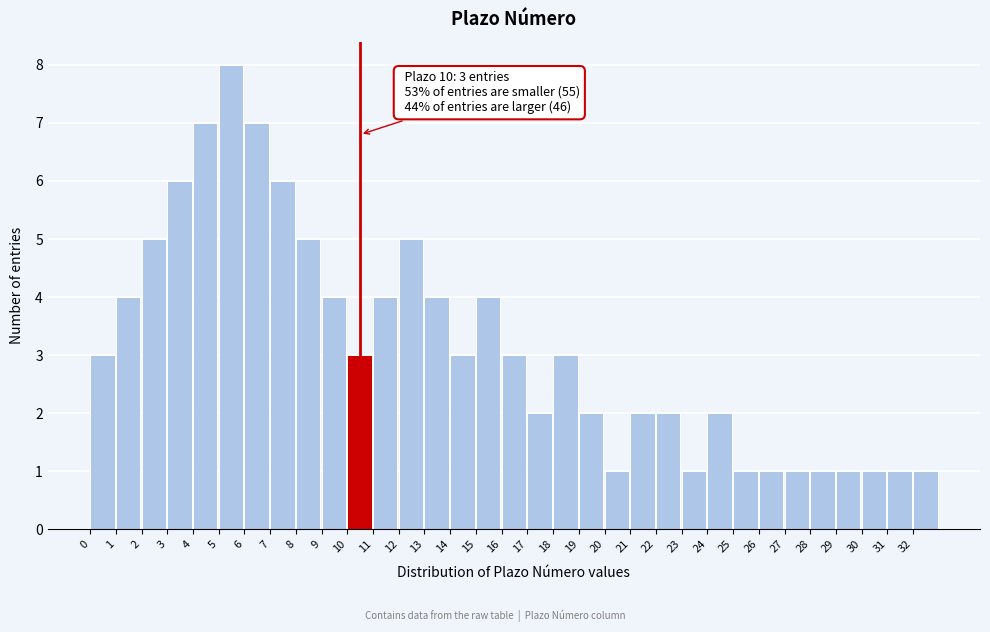

What is the difference between the maximum and minimum values?

7